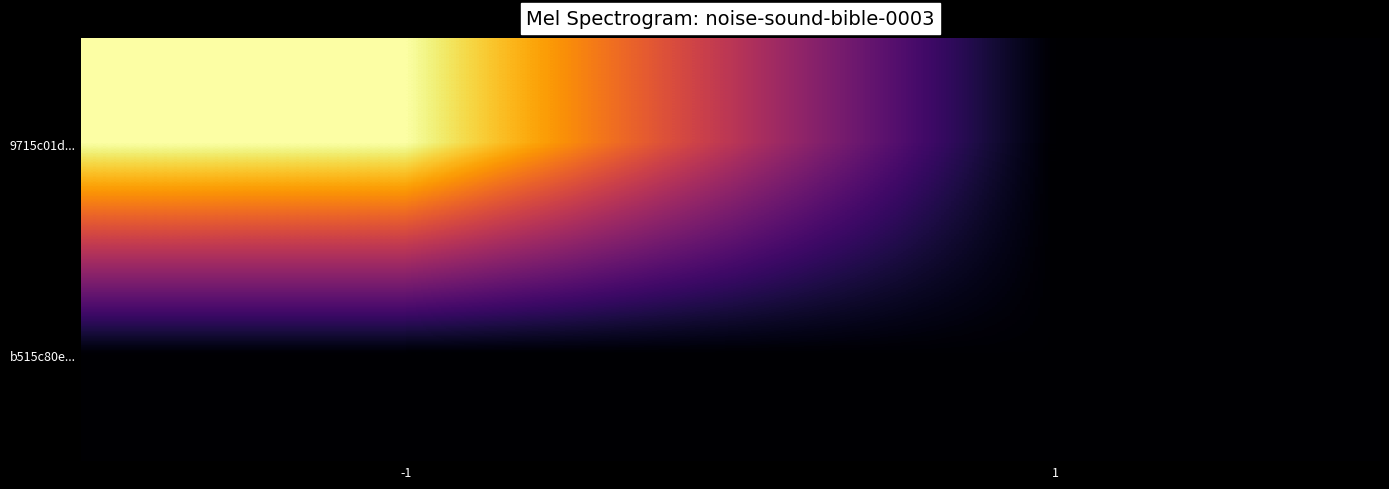

List the series in order of their peak value, lowest first.

b515c80e..., 9715c01d...